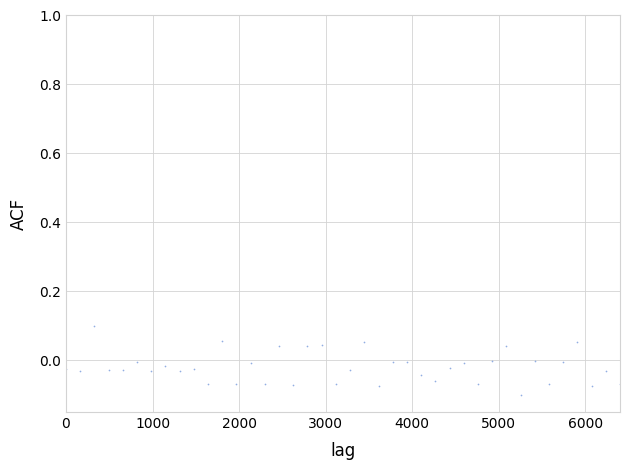

What is the range of X values (max minus min)?

6400.0